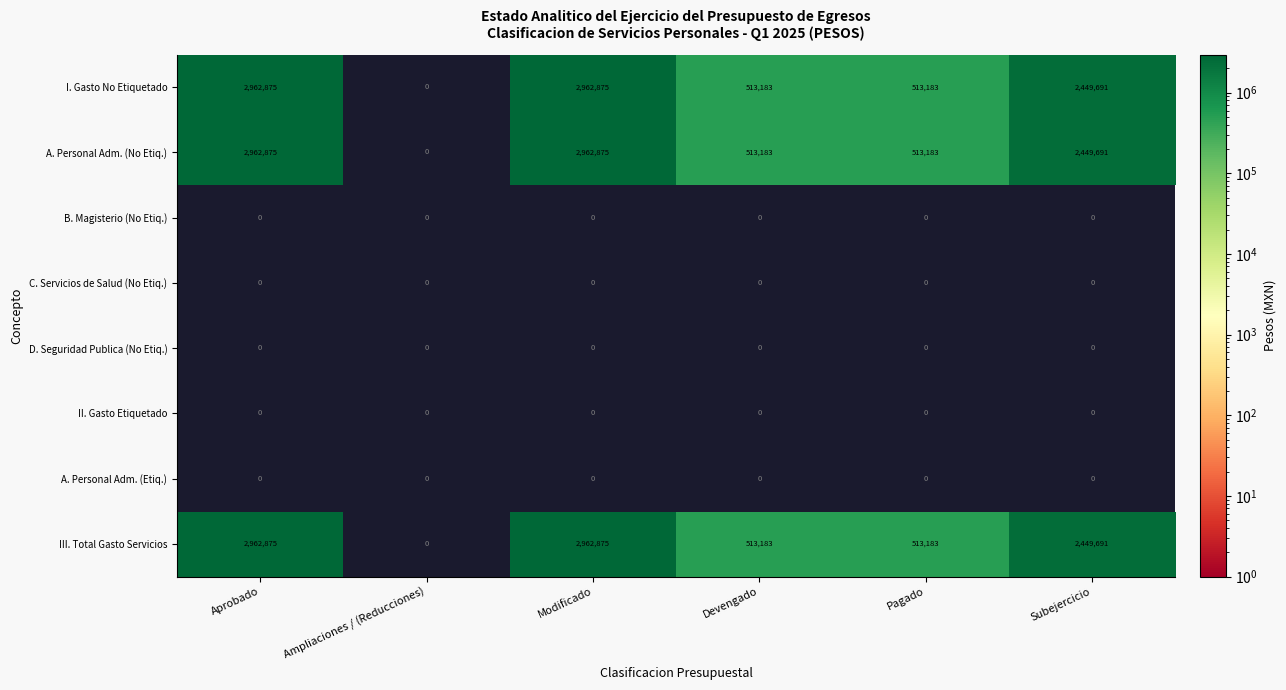

At which label does I. Gasto No Etiquetado first exceed 2449691?

Aprobado